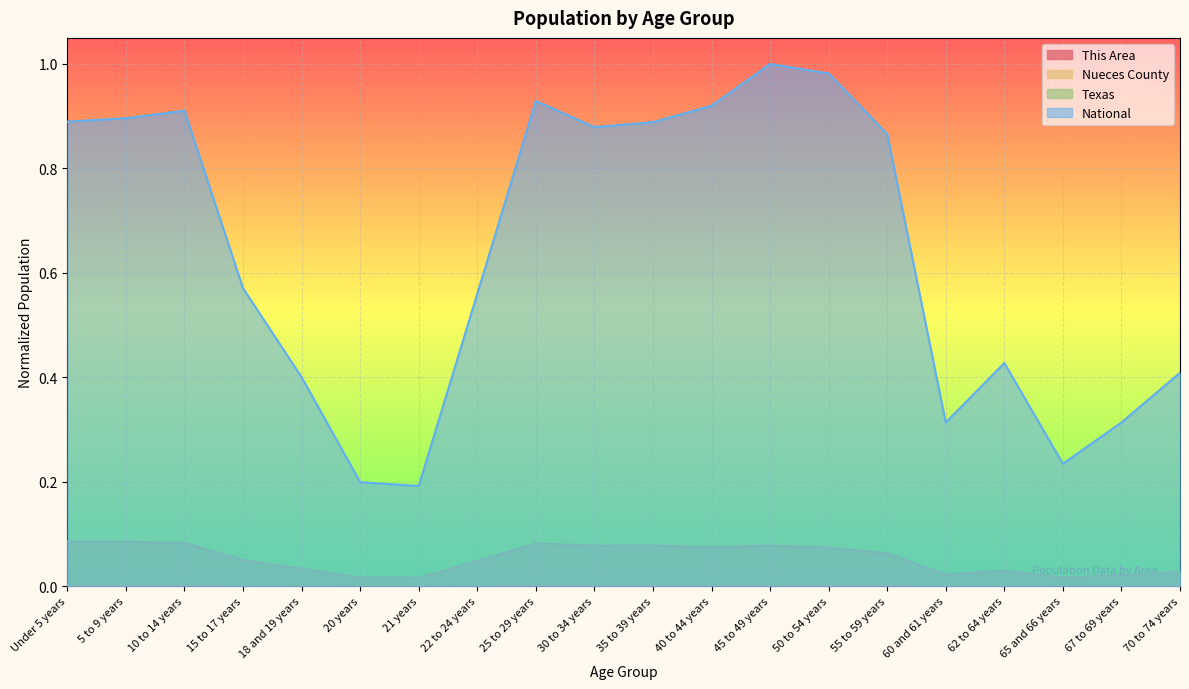

What is the sum of the National values at 21 years and 20 years?

0.4